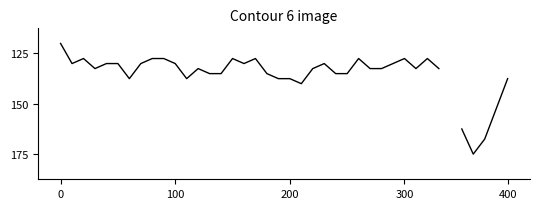

How many lines are shown in the chart?

1